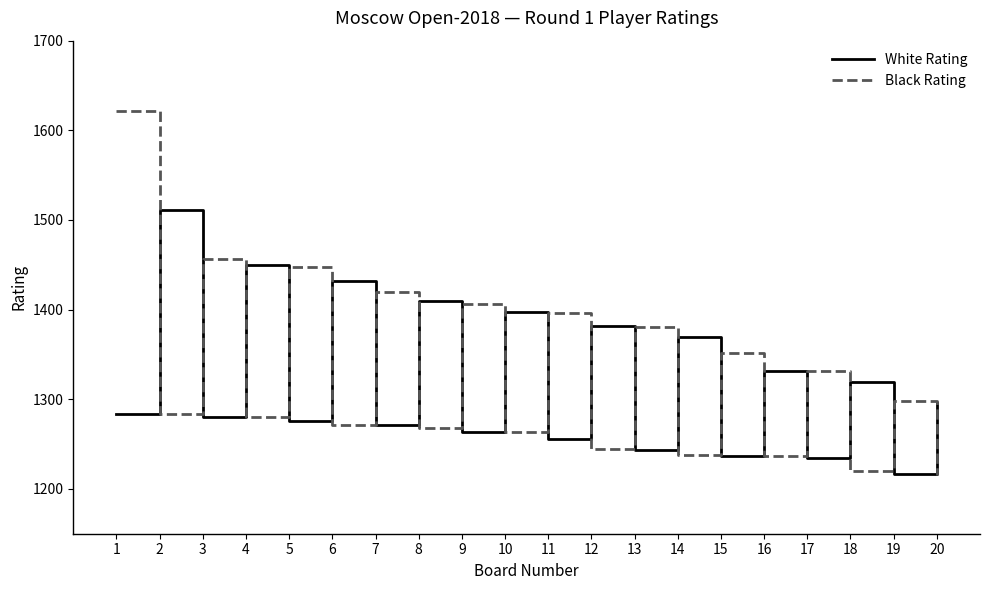

How many lines are shown in the chart?

2